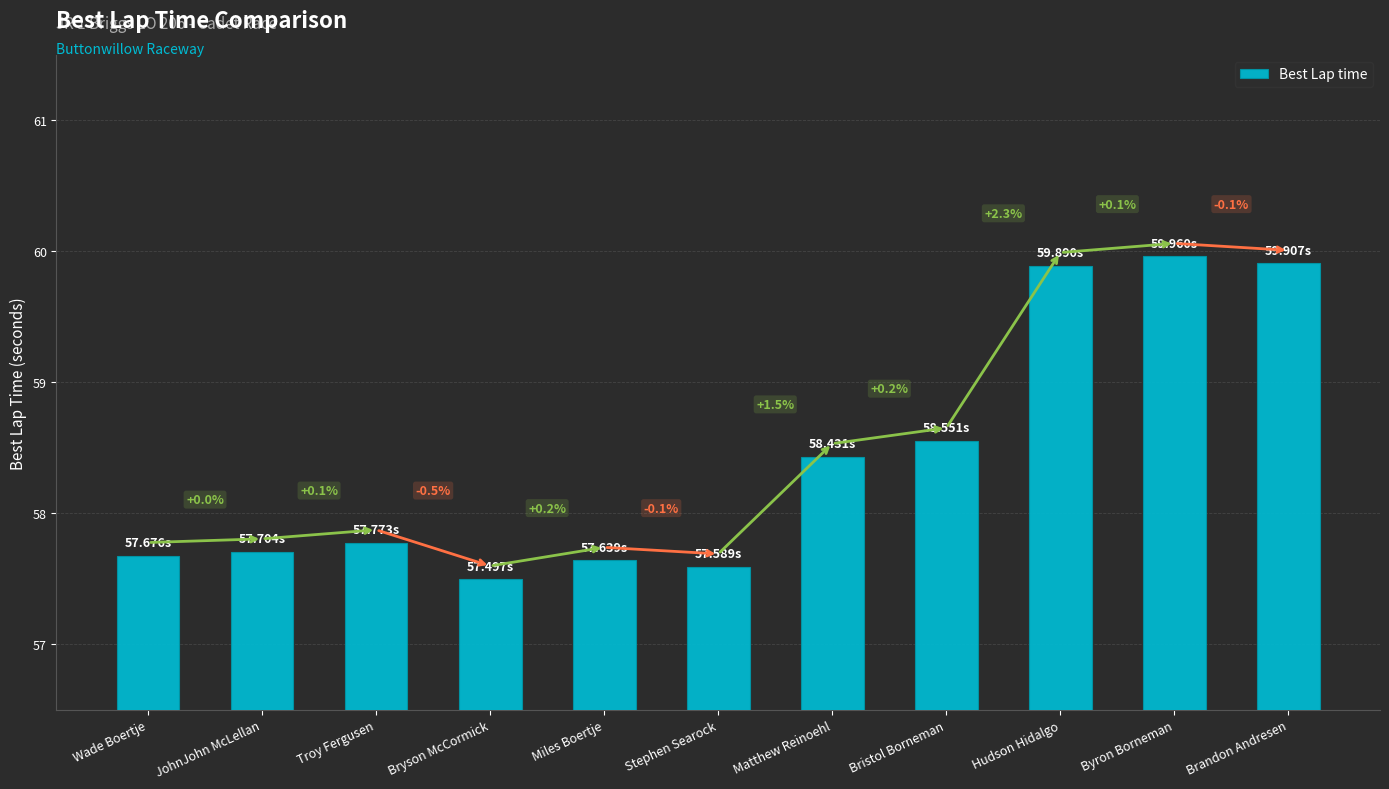

True or false: the data shows 58.4 at Matthew Reinoehl.

True